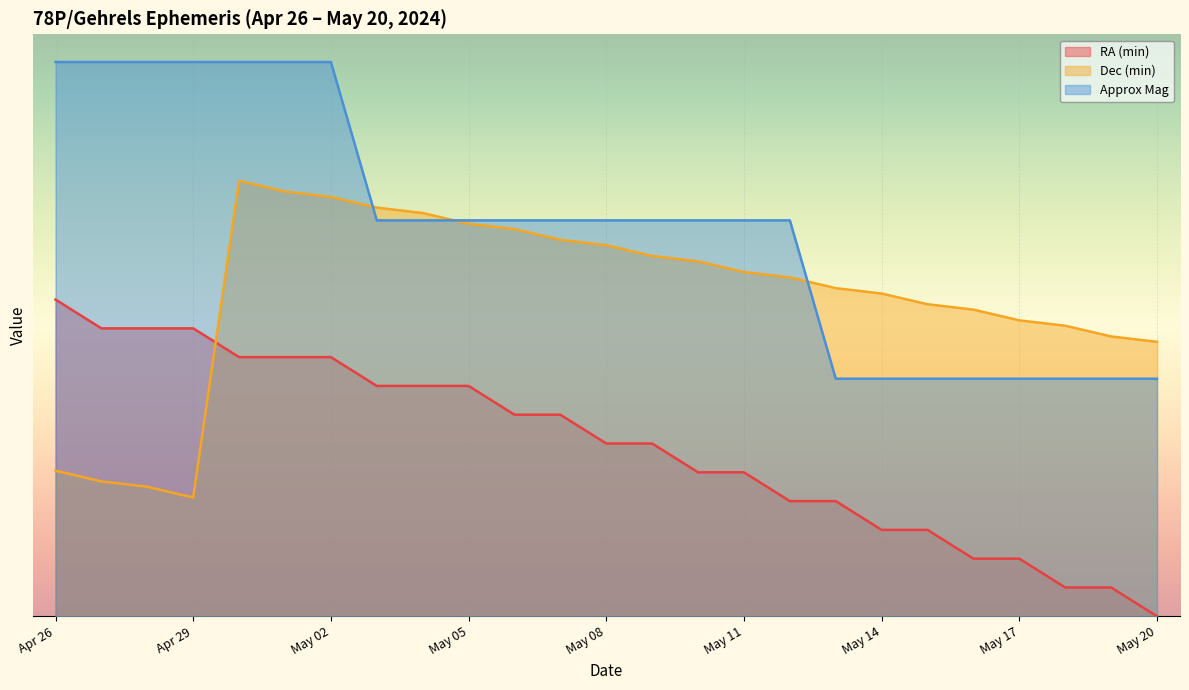

At which label does RA (min) first exceed 21?

Apr 26